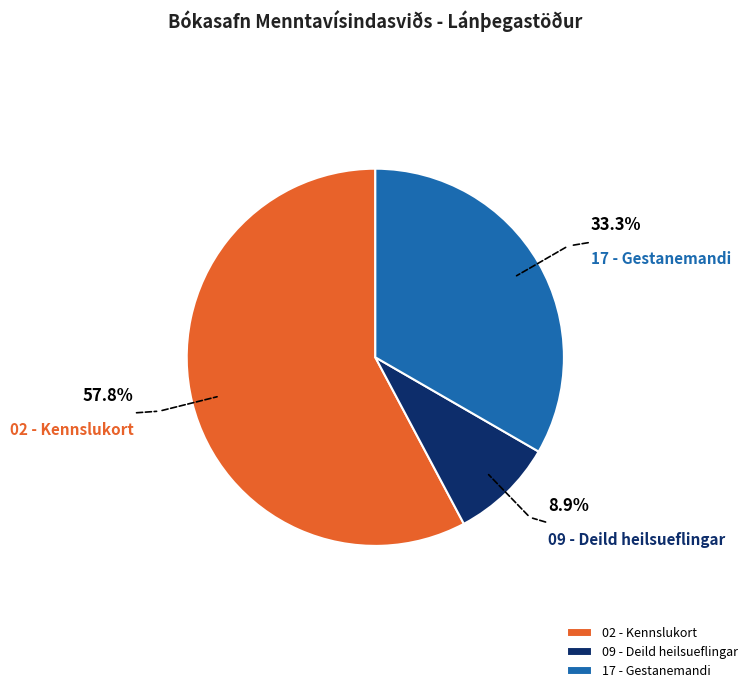

What is the majority slice?

02 - Kennslukort